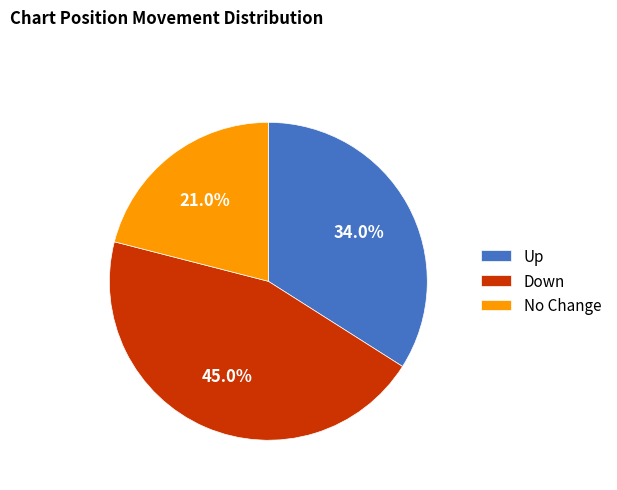

How many slices are in this pie chart?

3